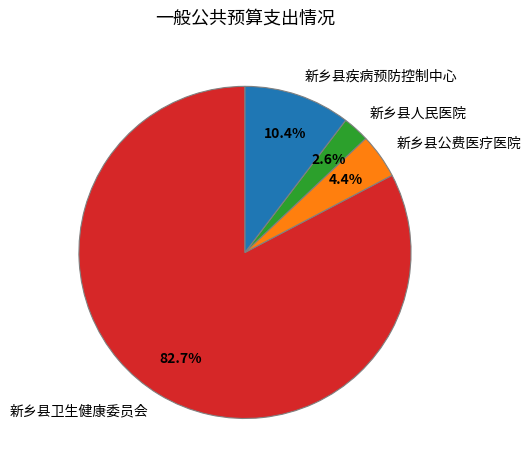

How many slices are in this pie chart?

4